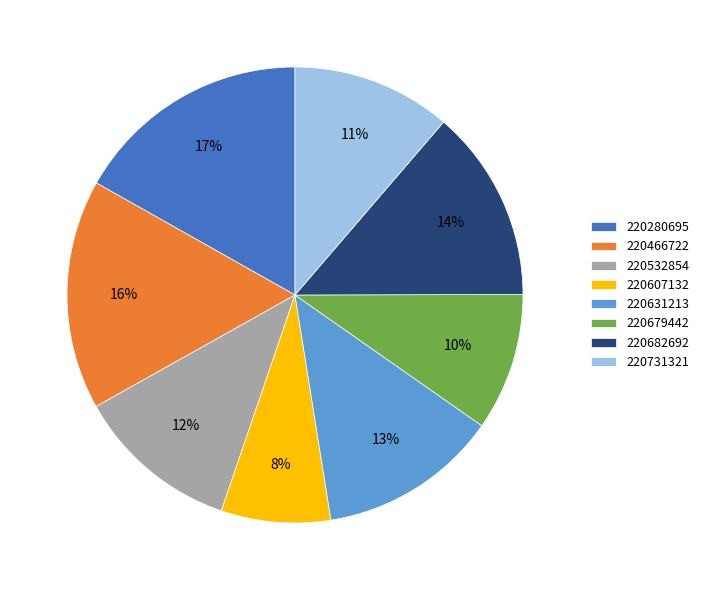

What is the ratio of the value at 220631213 to the value at 220466722?

0.8